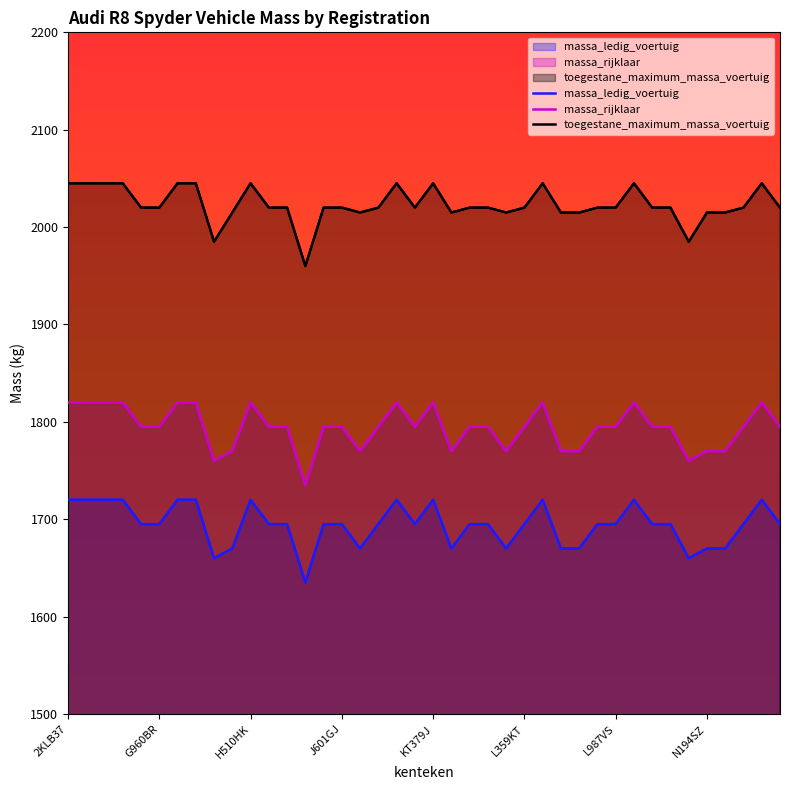

In massa_ledig_voertuig, how many points are higher than both neighbors (excluding endpoints)?

6